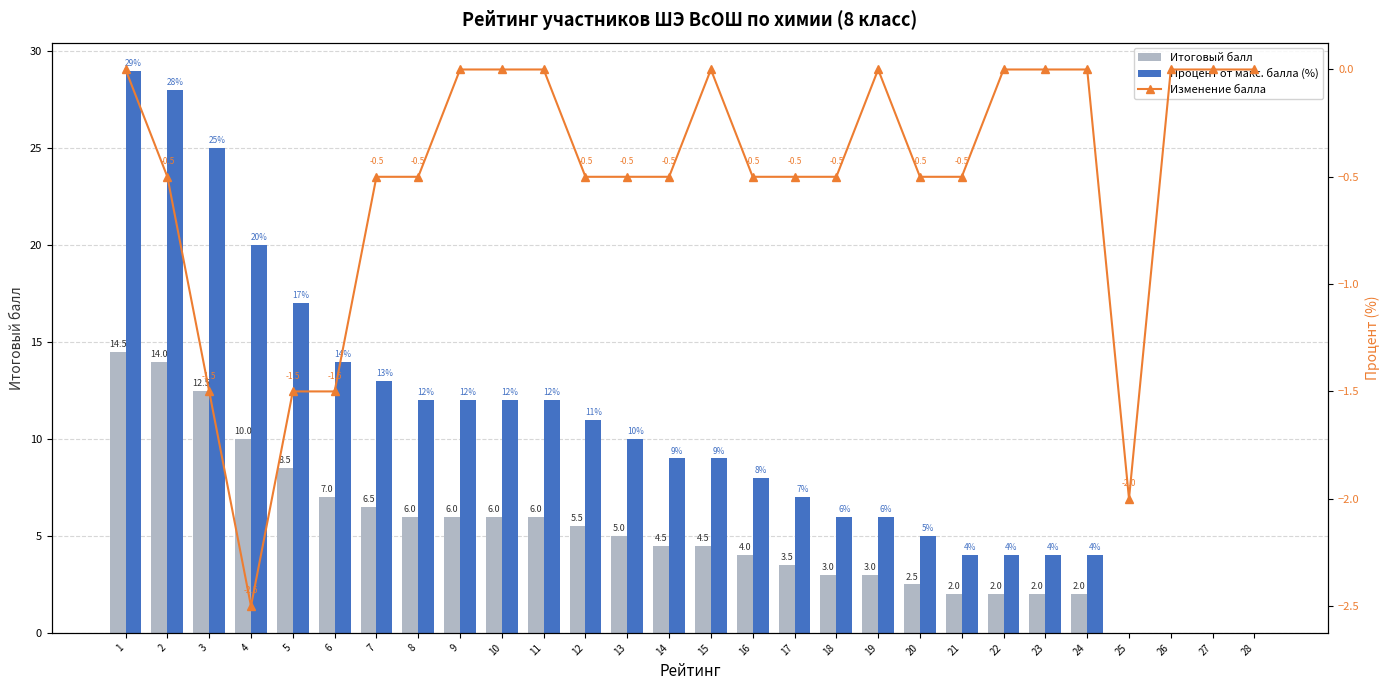

Which series has the widest spread of values?

Процент от макс. балла (%)